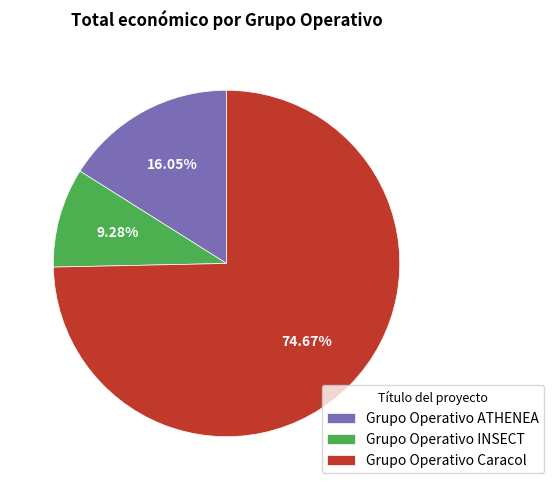

What is the ratio of the value at Grupo Operativo INSECT to the value at Grupo Operativo Caracol?

0.1